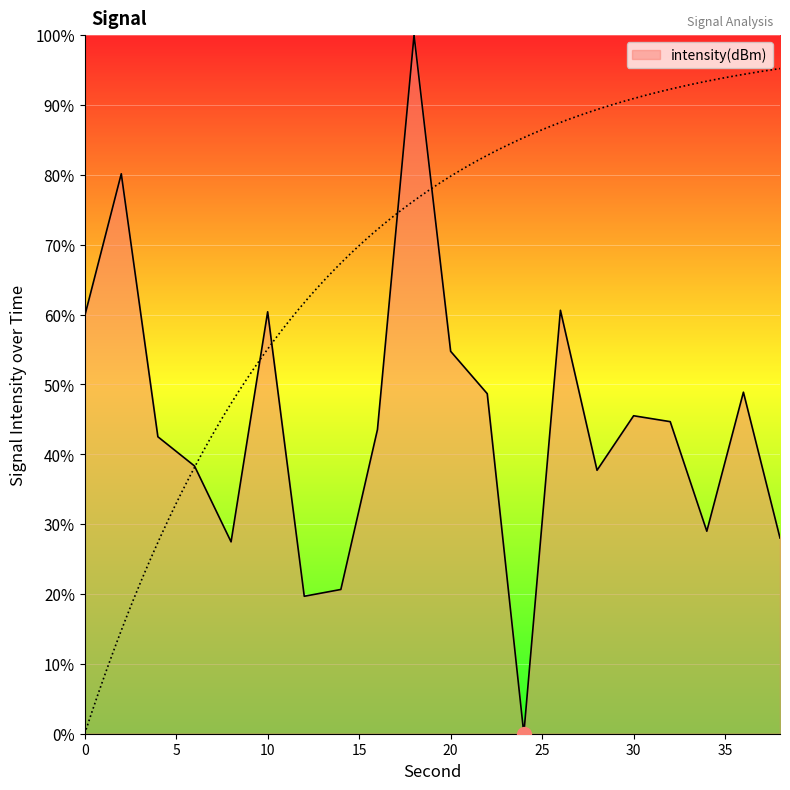

Which category has the highest value across all series?

18